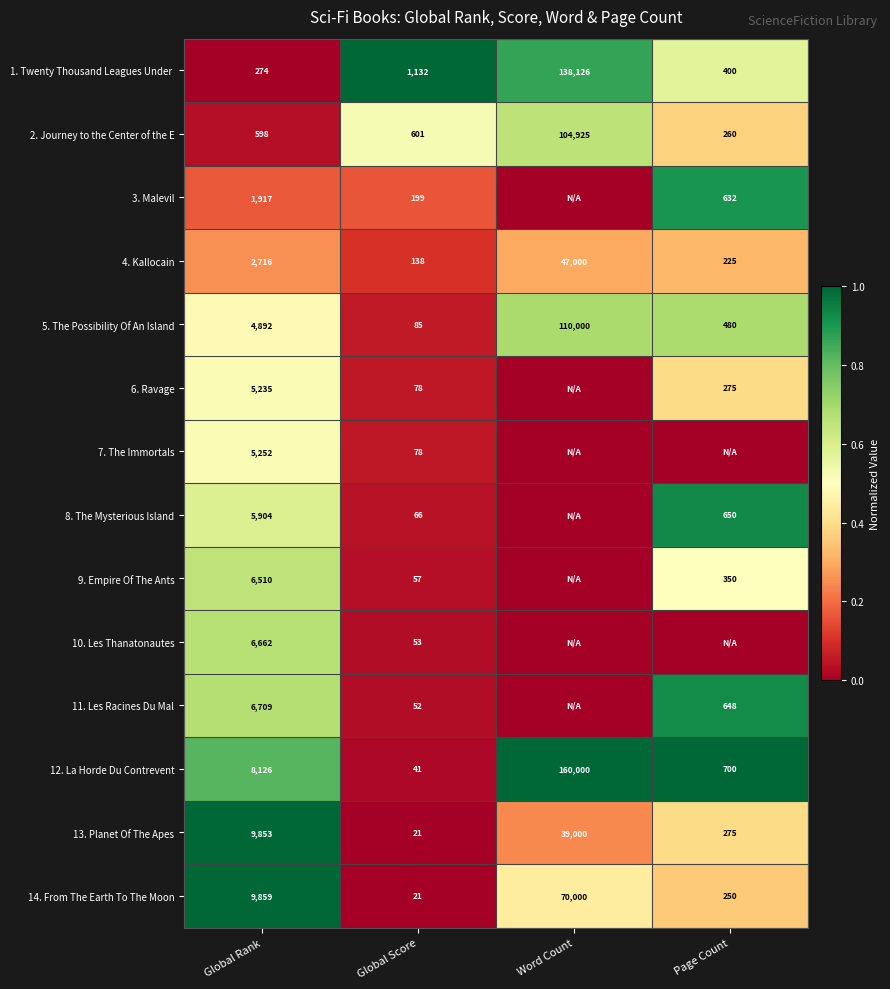

What is the difference between the highest and lowest values at Global Rank?

9585